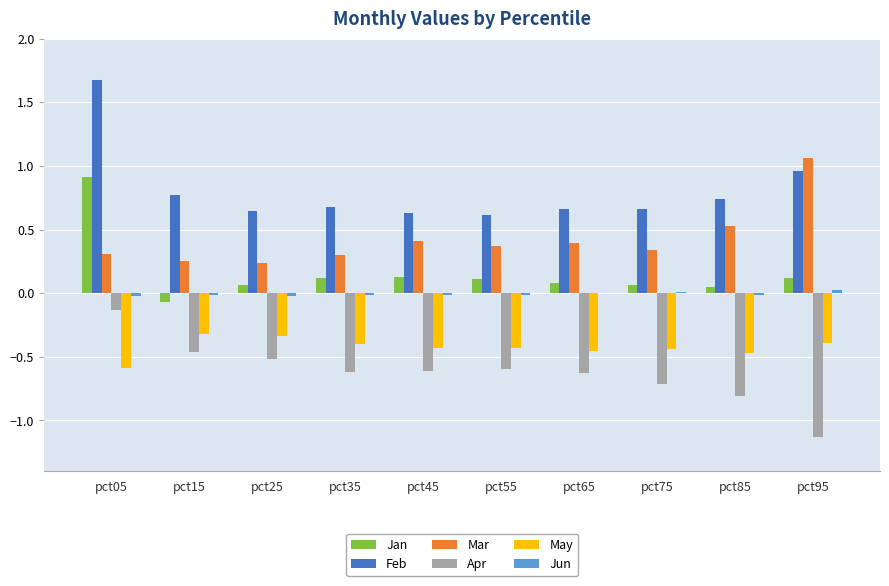

Between pct05 and pct55, which series saw the biggest shift?

Feb